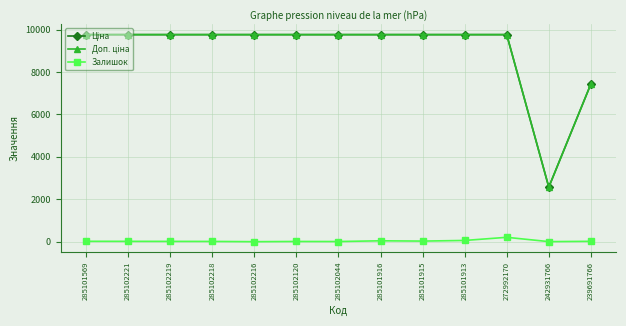

Count the number of data series in this chart.

3